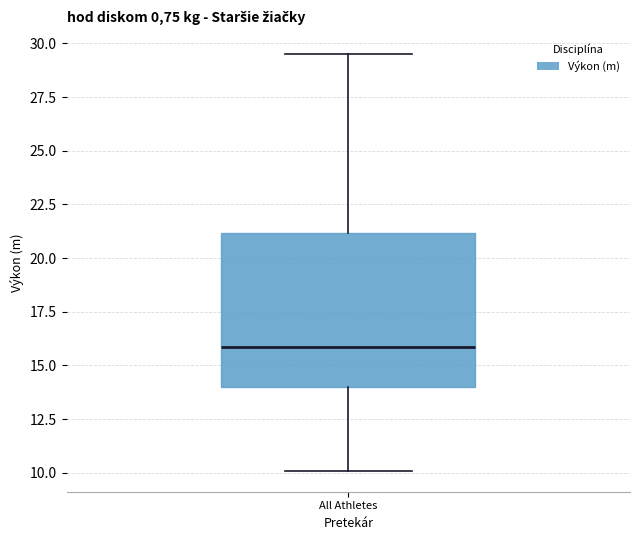

Read this box plot against the y-axis: the position of the median line, the range covered by the box, and the ends of both whiskers. The values are not printed on the chart, so give them approximately, as read against the axis.

median 16.0, box 14.0 to 21.0, whiskers 10.0 to 29.5